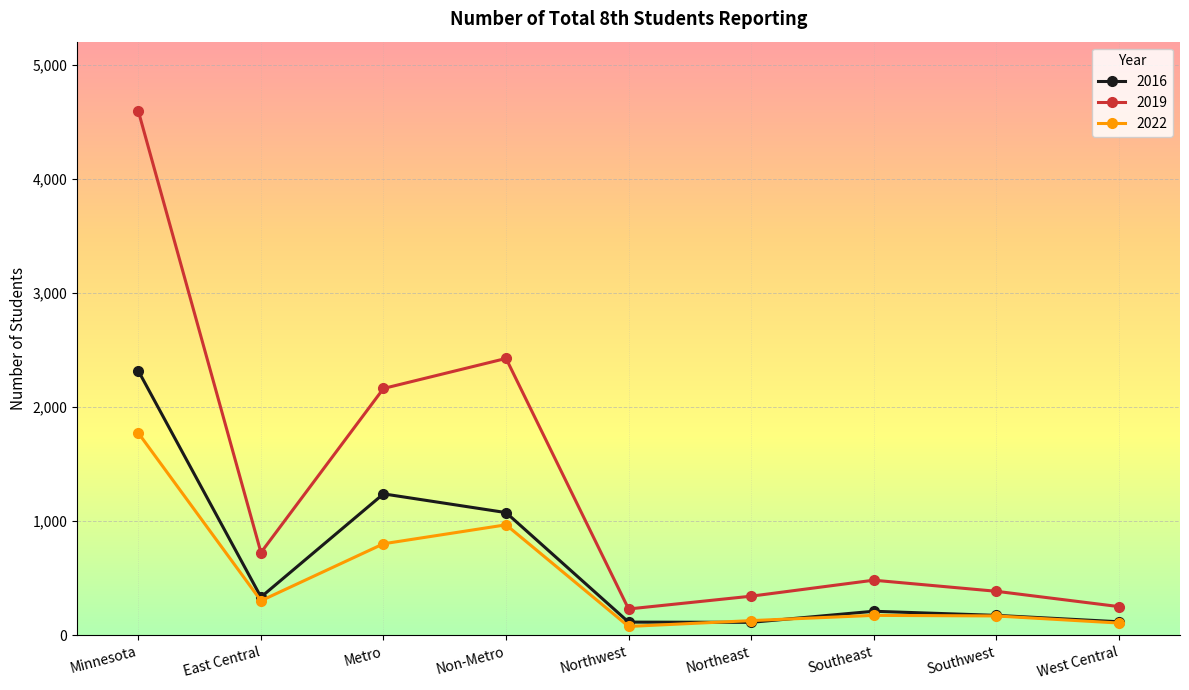

What is the spread (max minus min) of values at Metro?

1360